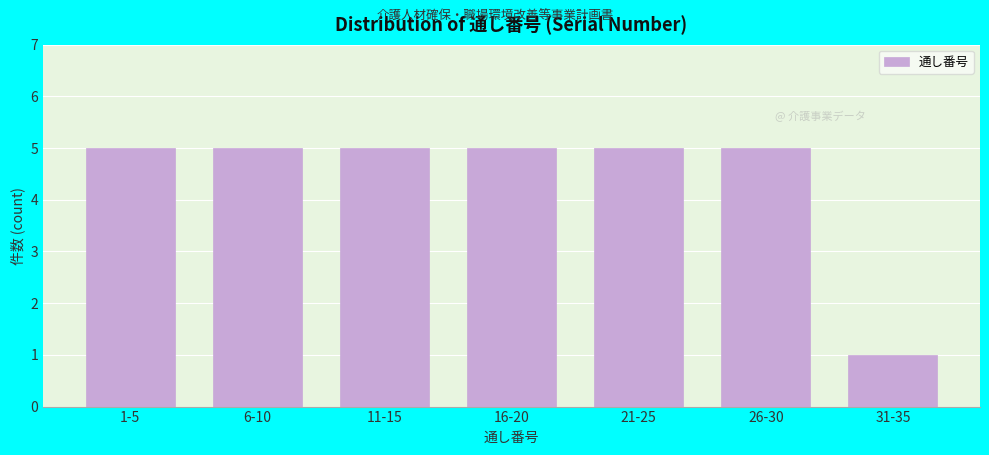

Reading right to left, list all the values displayed in this chart.

31-35=1	26-30=5	21-25=5	16-20=5	11-15=5	6-10=5	1-5=5